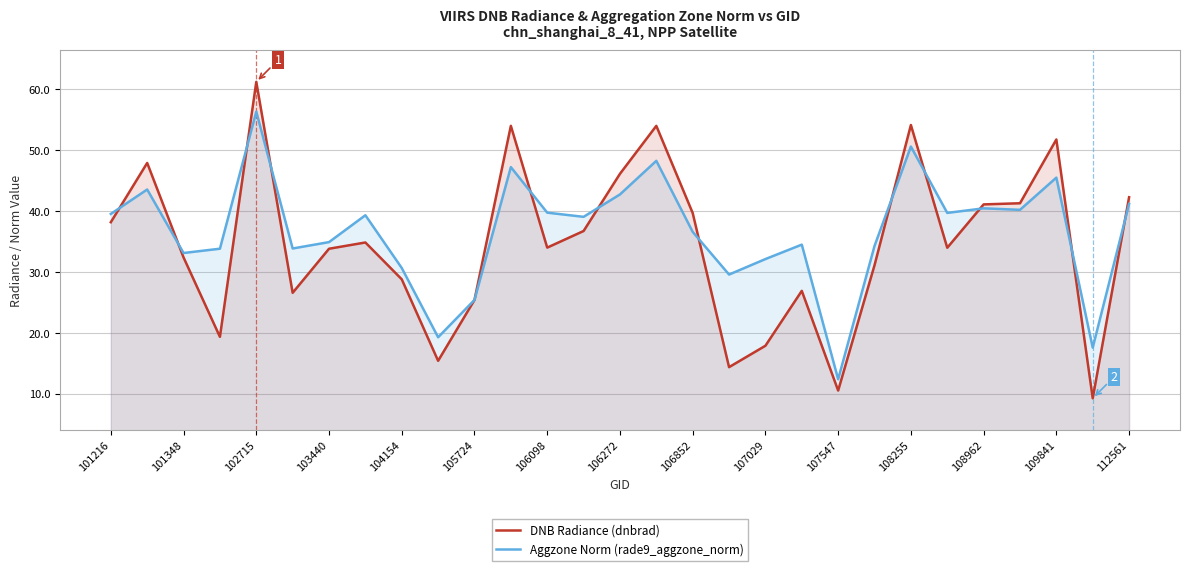

What is the spread (max minus min) of values at 101348?

0.7